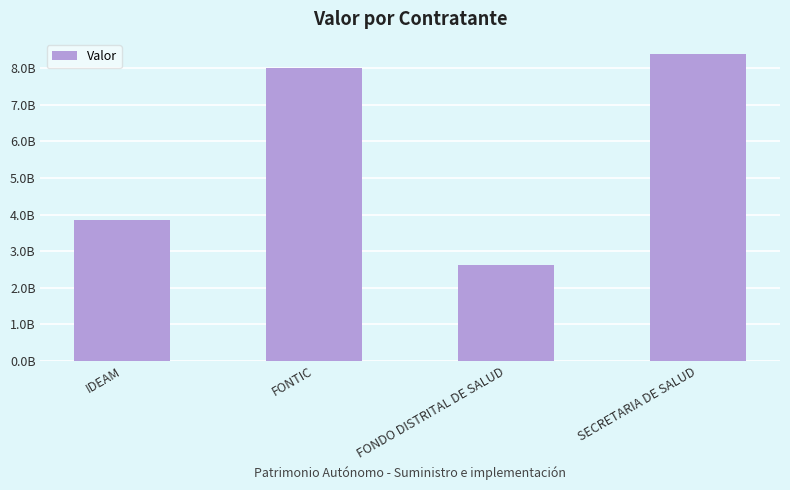

What is the label of the 2nd bar from the left?

FONTIC